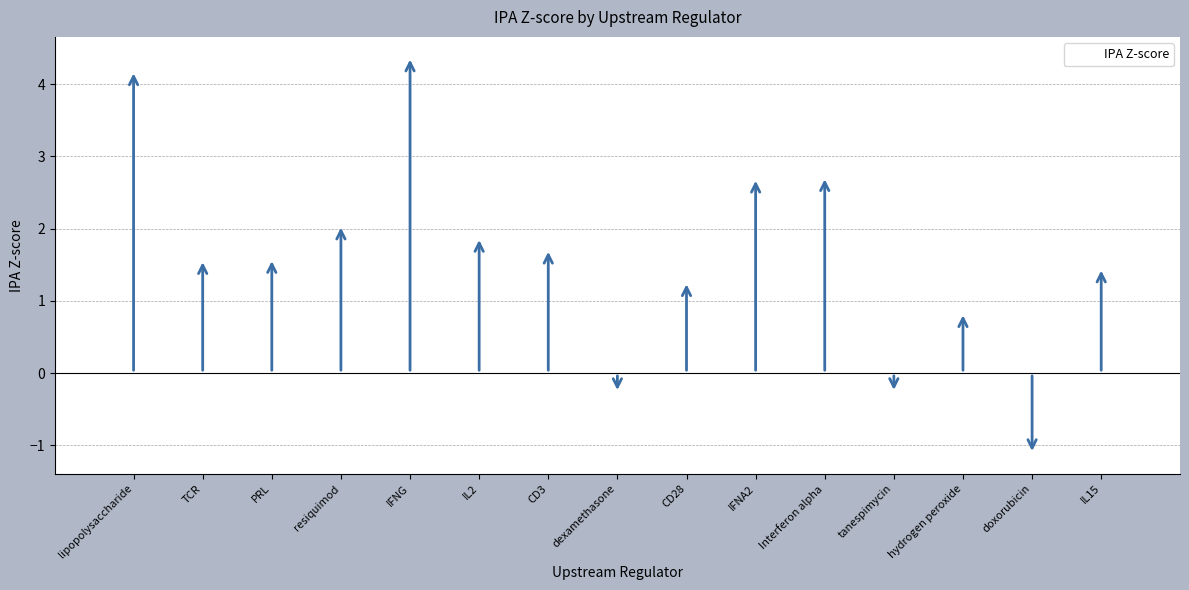

Is it true that the value at IL15 is 2.4?

False